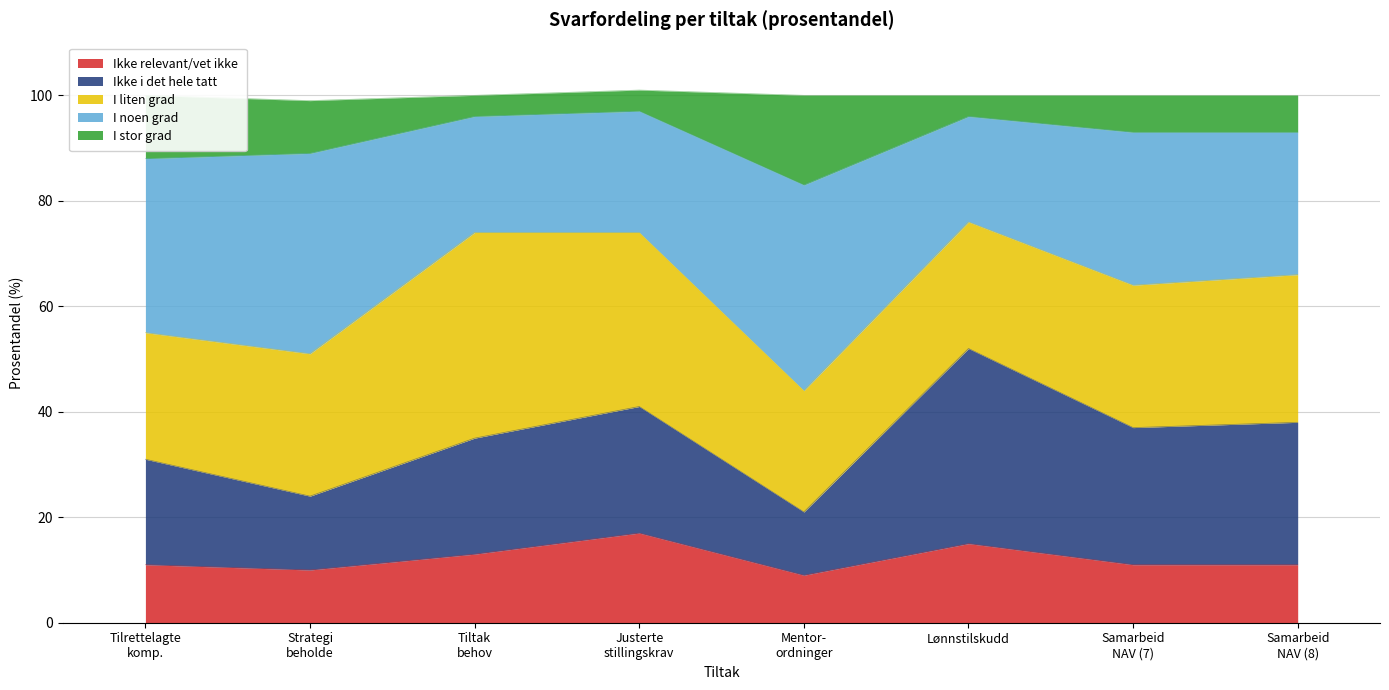

What is the maximum value for Ikke relevant/vet ikke?

17